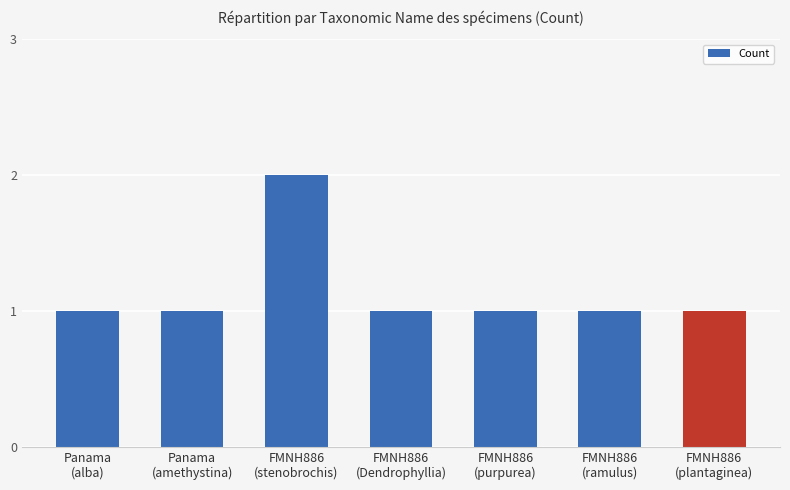

The chart shows a value of 1 at Panama
(amethystina). True or false?

True